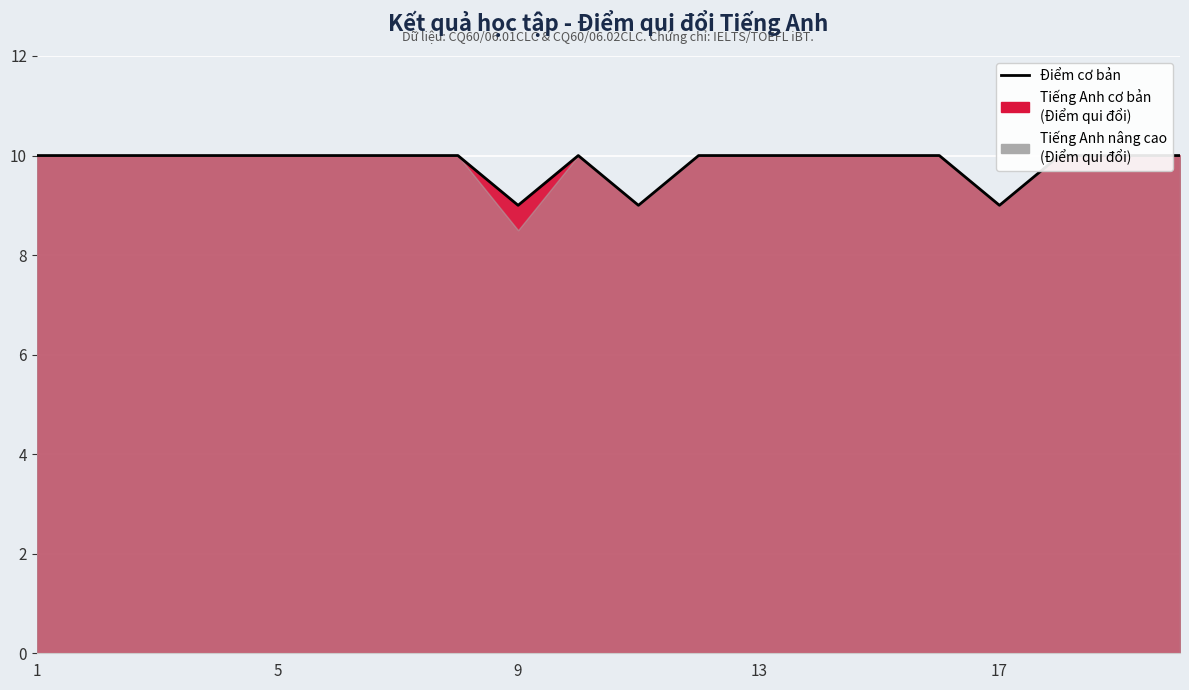

What is the approximate value at 14?

10